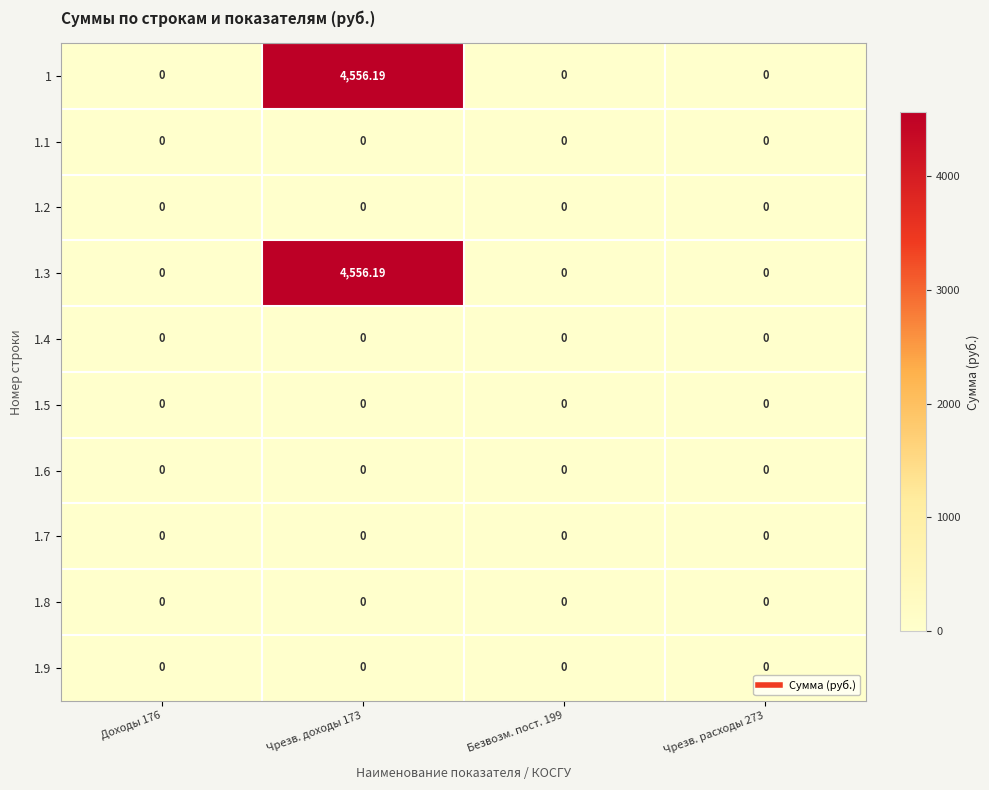

Reading left to right, what are all the values shown in this chart?

1: Доходы 176=0.0	Чрезв. доходы 173=4556.2	Безвозм. пост. 199=0.0	Чрезв. расходы 273=0.0
1.1: Доходы 176=0.0	Чрезв. доходы 173=0.0	Безвозм. пост. 199=0.0	Чрезв. расходы 273=0.0
1.2: Доходы 176=0.0	Чрезв. доходы 173=0.0	Безвозм. пост. 199=0.0	Чрезв. расходы 273=0.0
1.3: Доходы 176=0.0	Чрезв. доходы 173=4556.2	Безвозм. пост. 199=0.0	Чрезв. расходы 273=0.0
1.4: Доходы 176=0.0	Чрезв. доходы 173=0.0	Безвозм. пост. 199=0.0	Чрезв. расходы 273=0.0
1.5: Доходы 176=0.0	Чрезв. доходы 173=0.0	Безвозм. пост. 199=0.0	Чрезв. расходы 273=0.0
1.6: Доходы 176=0.0	Чрезв. доходы 173=0.0	Безвозм. пост. 199=0.0	Чрезв. расходы 273=0.0
1.7: Доходы 176=0.0	Чрезв. доходы 173=0.0	Безвозм. пост. 199=0.0	Чрезв. расходы 273=0.0
1.8: Доходы 176=0.0	Чрезв. доходы 173=0.0	Безвозм. пост. 199=0.0	Чрезв. расходы 273=0.0
1.9: Доходы 176=0.0	Чрезв. доходы 173=0.0	Безвозм. пост. 199=0.0	Чрезв. расходы 273=0.0